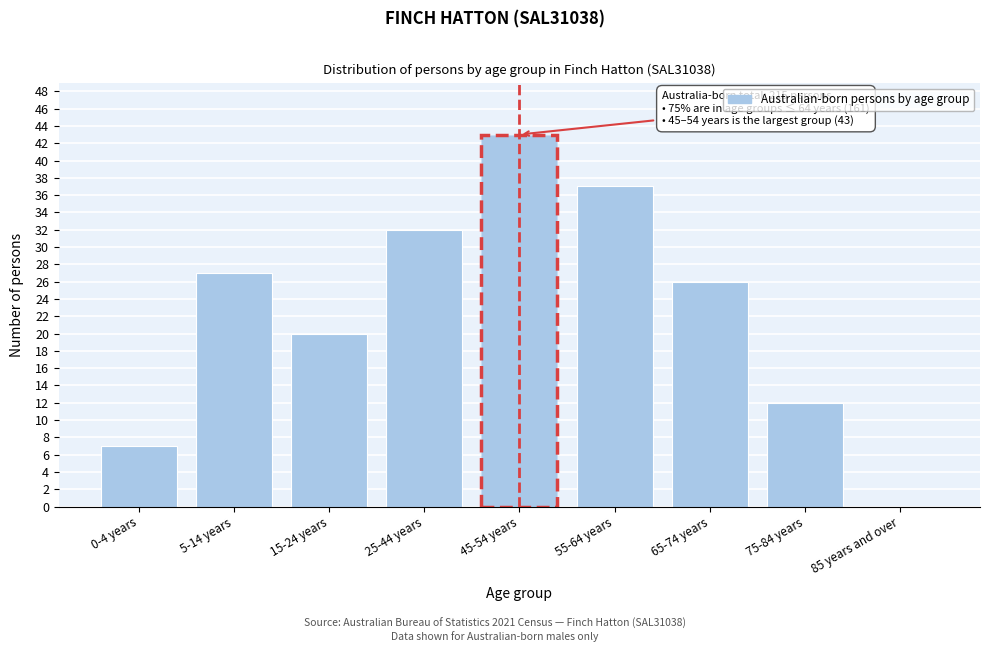

Reading right to left, what are all the values shown in this chart?

85 years and over=0	75-84 years=12	65-74 years=26	55-64 years=37	45-54 years=43	25-44 years=32	15-24 years=20	5-14 years=27	0-4 years=7